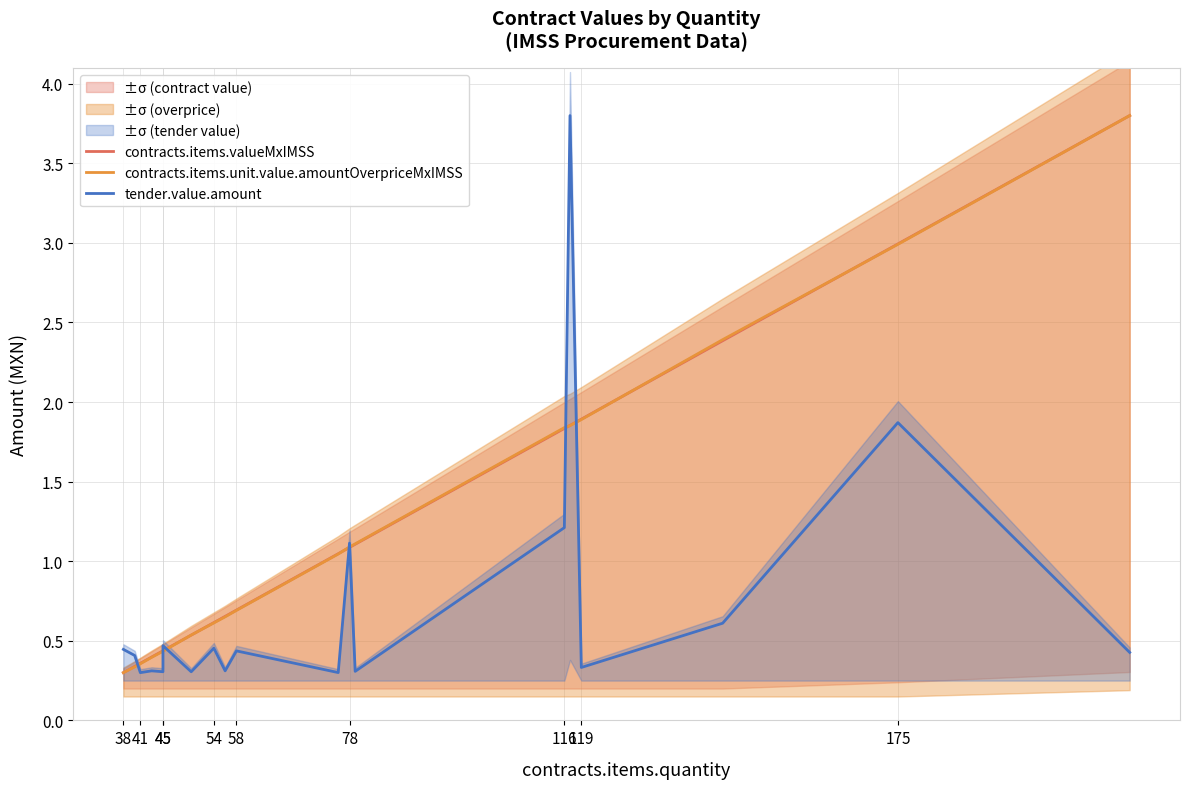

How many intersections are there between tender.value.amount and contracts.items.valueMxIMSS?

7